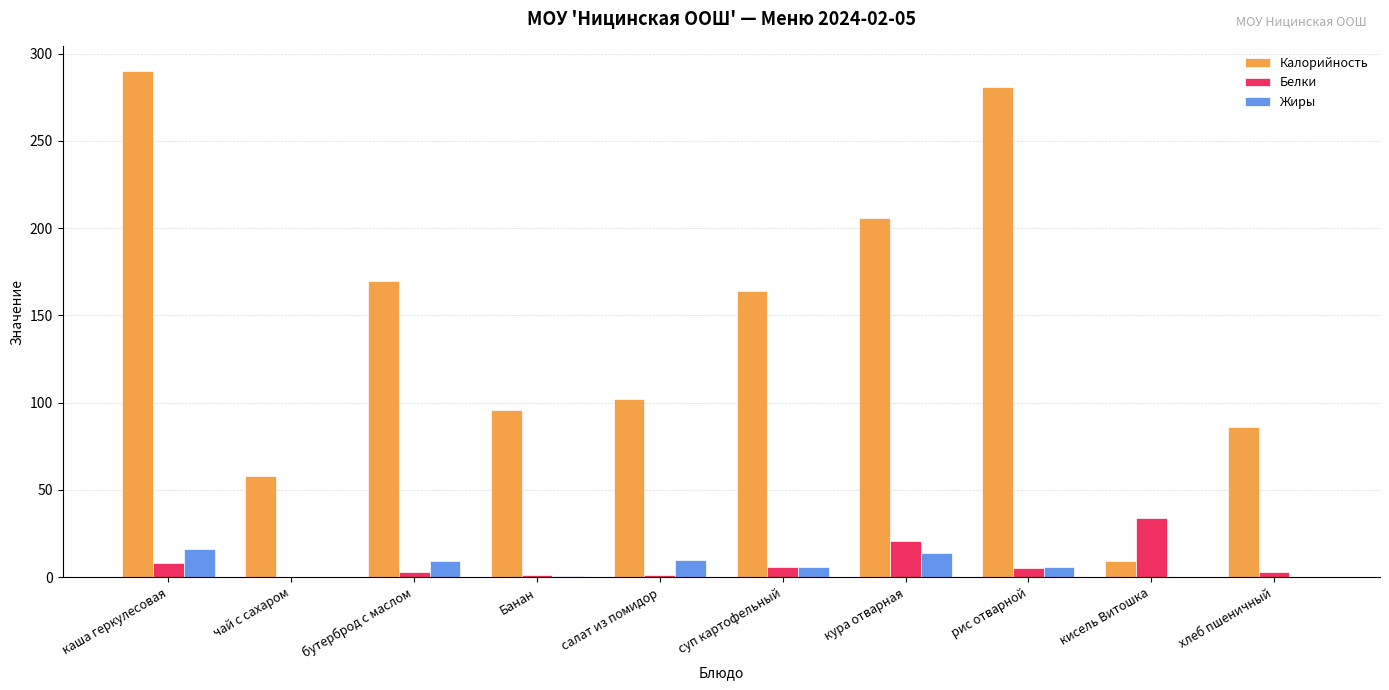

Which series has the widest spread of values?

Калорийность